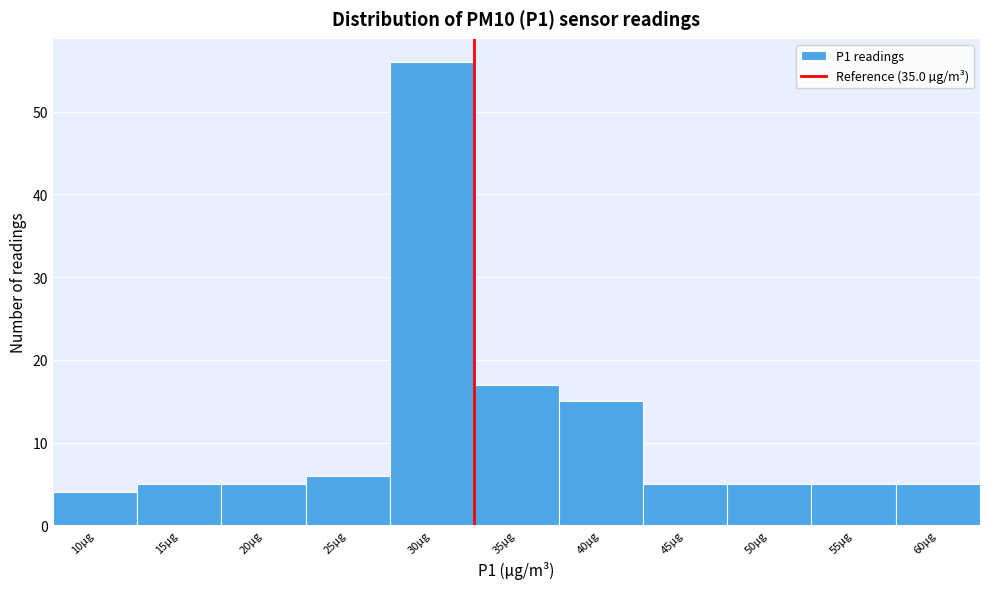

Reading left to right, list all the values displayed in this chart.

4	5	5	6	56	17	15	5	5	5	5